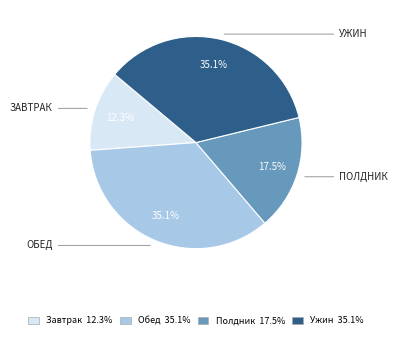

The Ужин slice represents 35% of the pie. True or false?

True